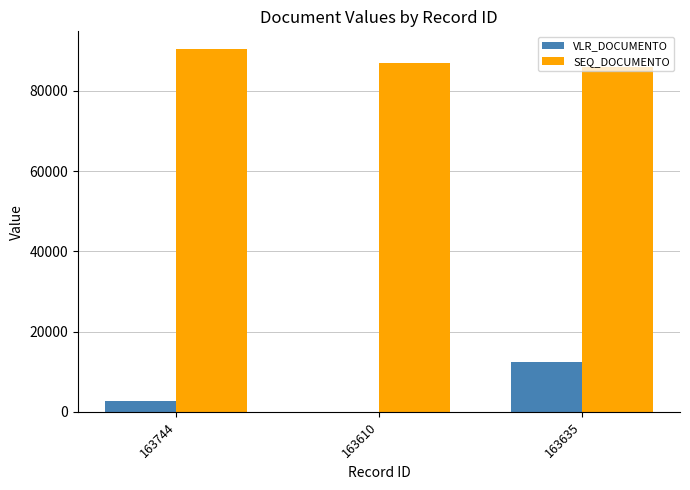

True or false: SEQ_DOCUMENTO has a value of 54041.7 at 163610.

False